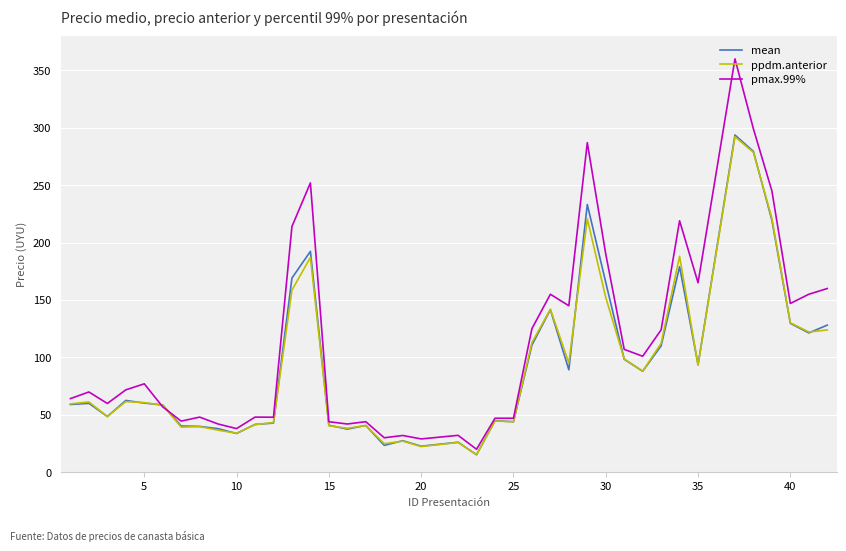

What is the highest value of the pmax.99% series?

360.0